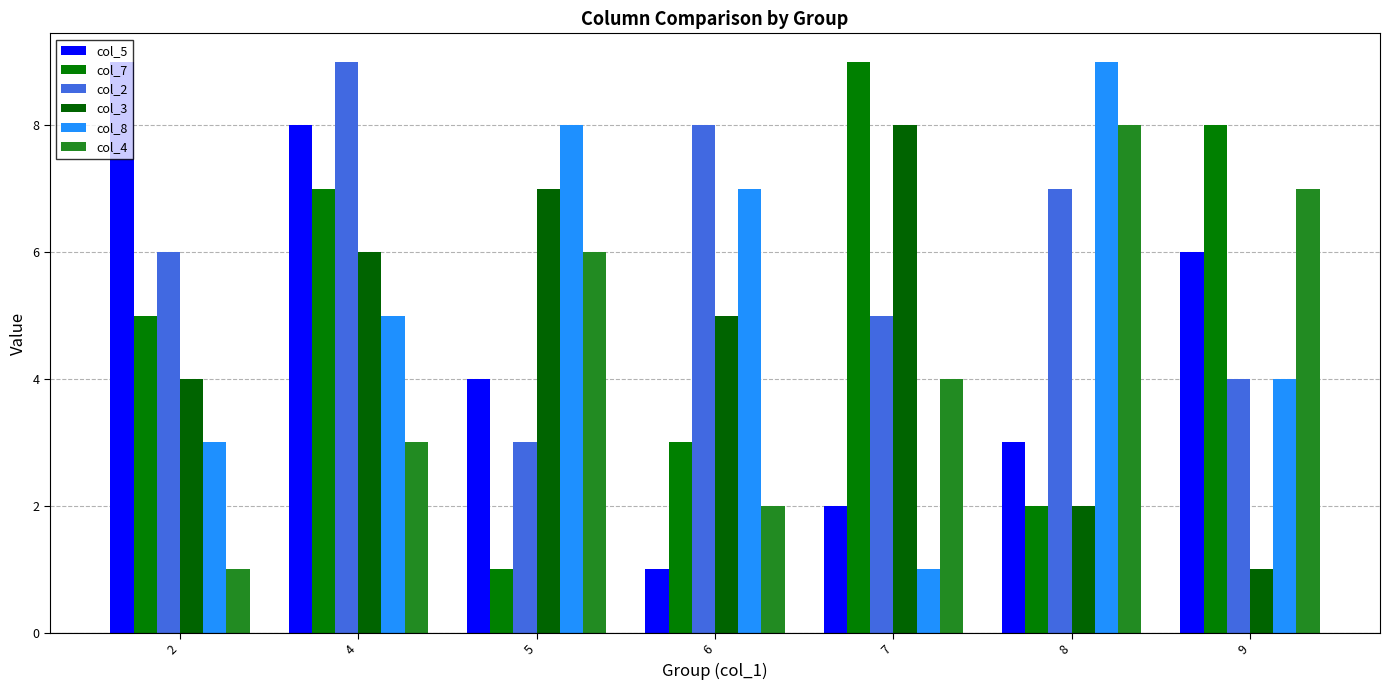

Rank the series by their maximum value, from lowest to highest.

col_3, col_4, col_5, col_7, col_2, col_8